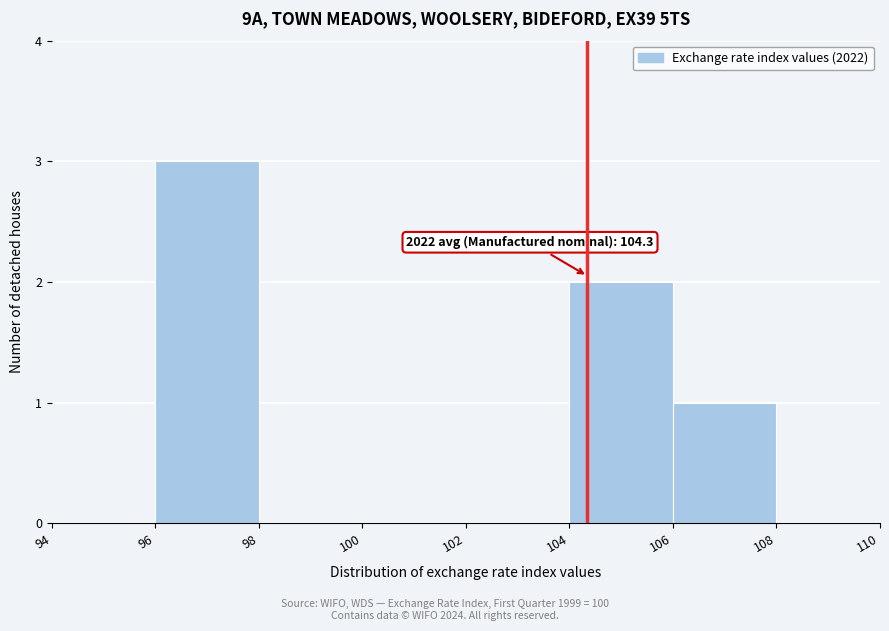

Which range on the x-axis has the tallest bar?

96 to 98